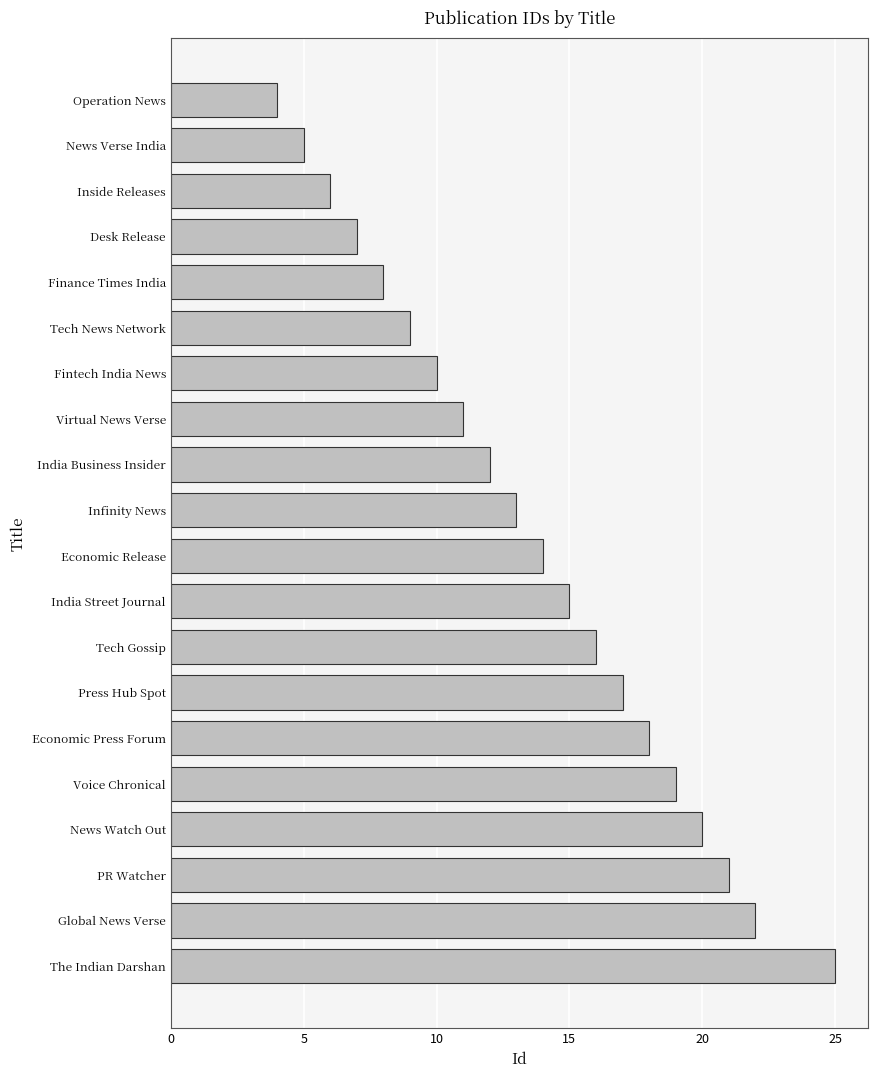

What is the change in value from Global News Verse to Tech News Network?

-13